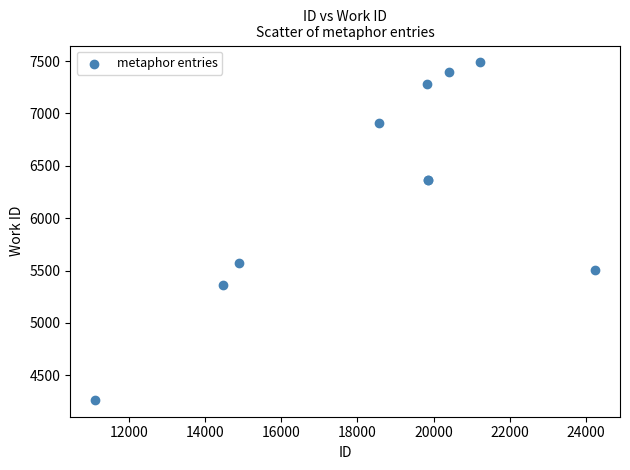

What Y value in the scatter plot is closest to 5876?

5568